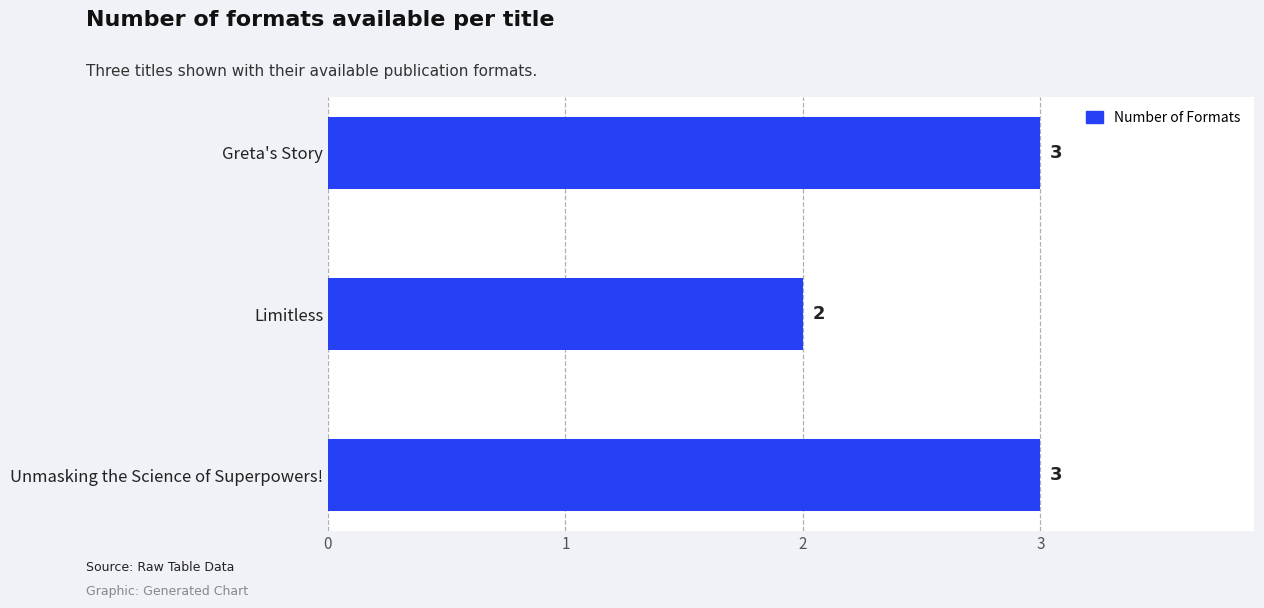

True or false: the data shows 3 at Unmasking the Science of Superpowers!.

True